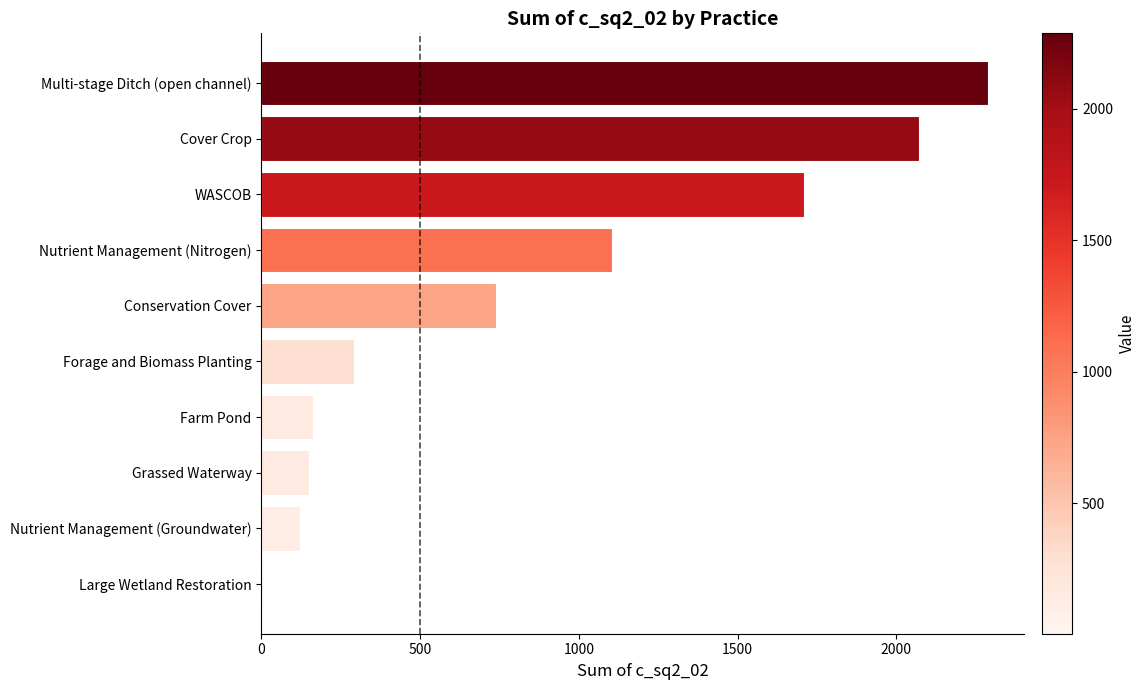

What is the greatest value displayed?

2287.2